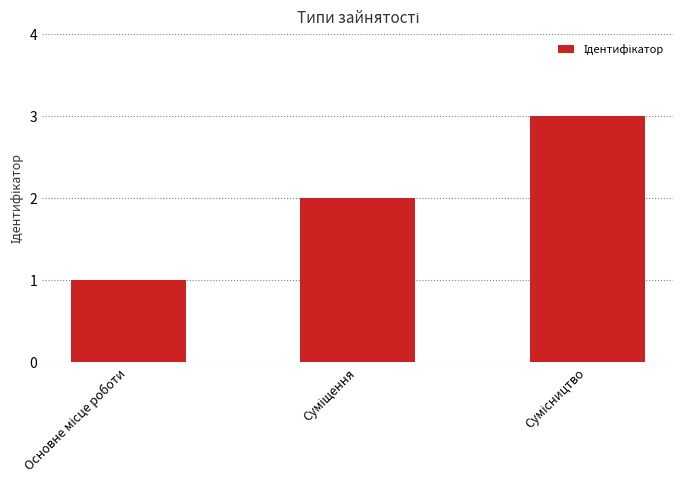

How many data points does each series have?

3